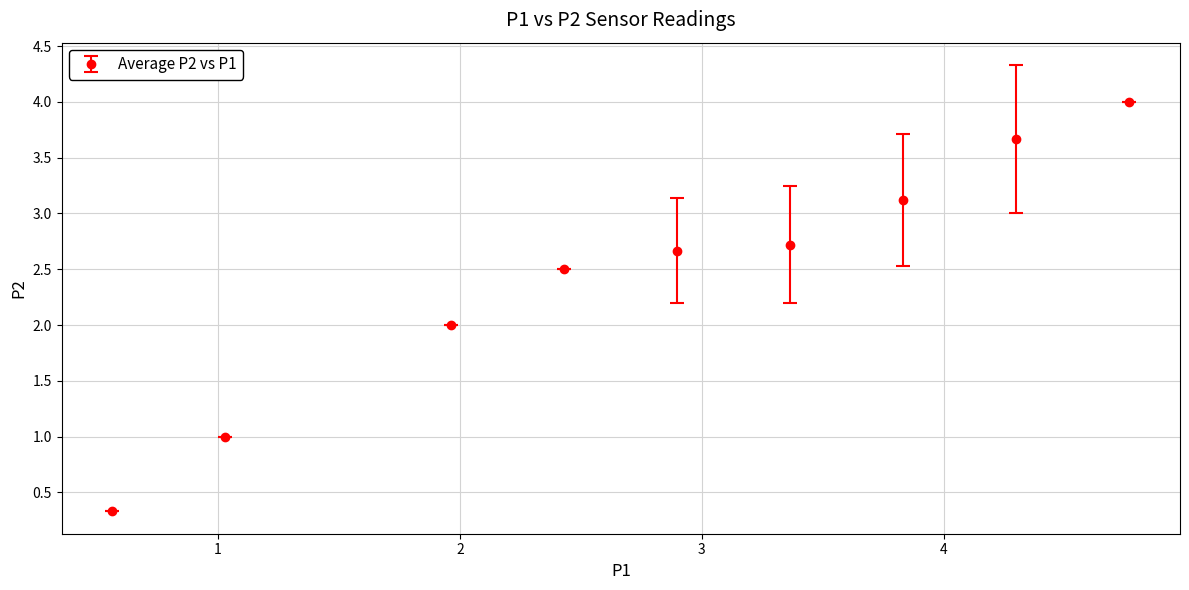

What is the difference between the second highest and second lowest values?

2.7